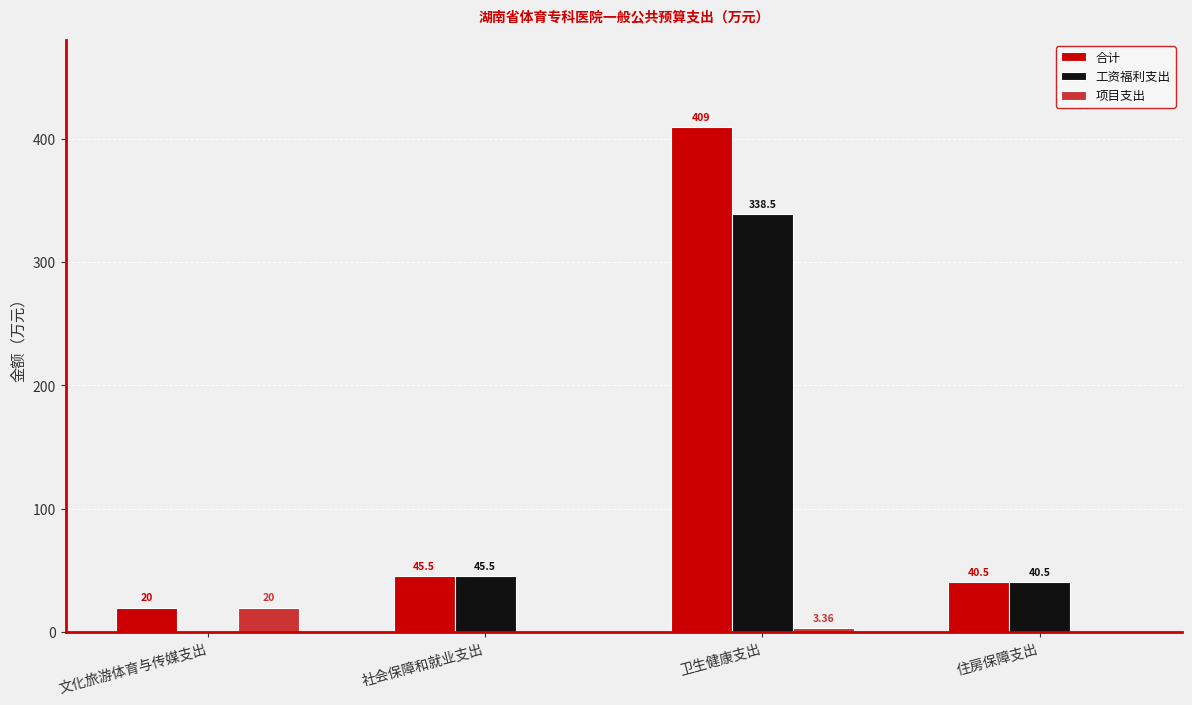

Is the value of 项目支出 at 文化旅游体育与传媒支出 greater than the value of 工资福利支出 at 卫生健康支出?

No